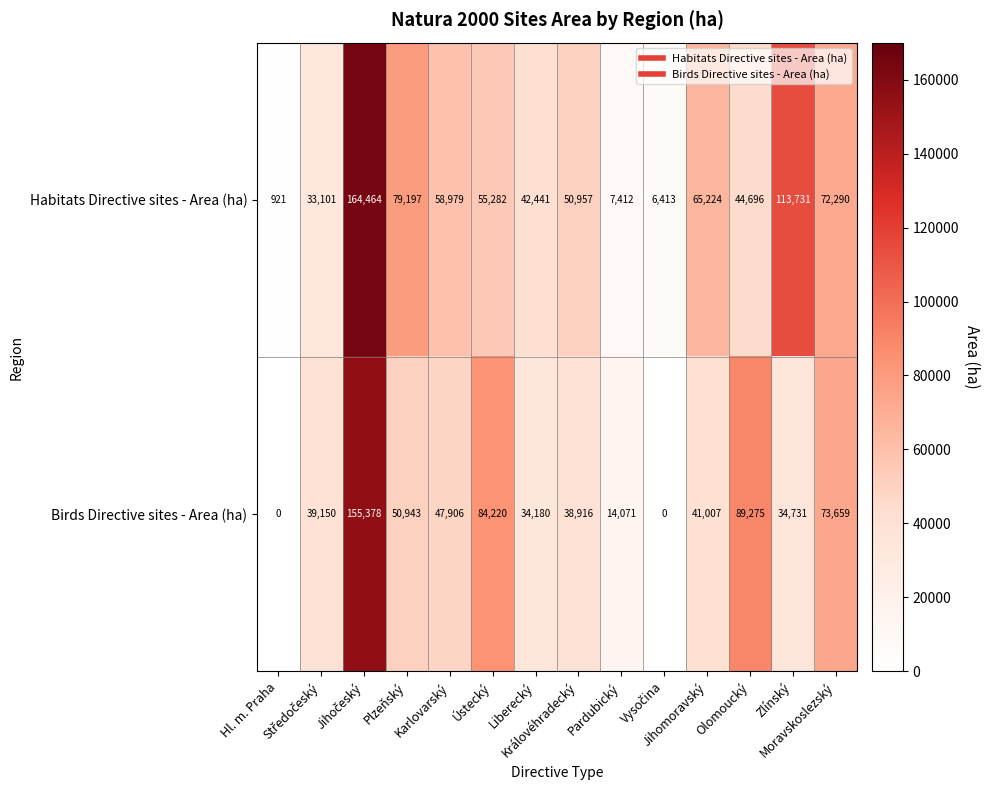

What is the difference between the maximum and second lowest values in the Habitats Directive sites - Area (ha) series?

158051